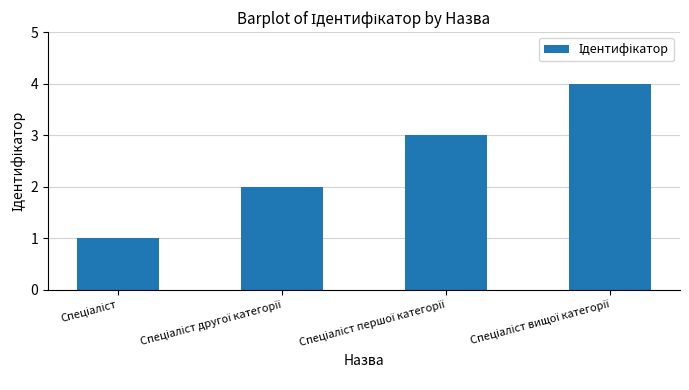

What is the minimum value shown in the chart?

1